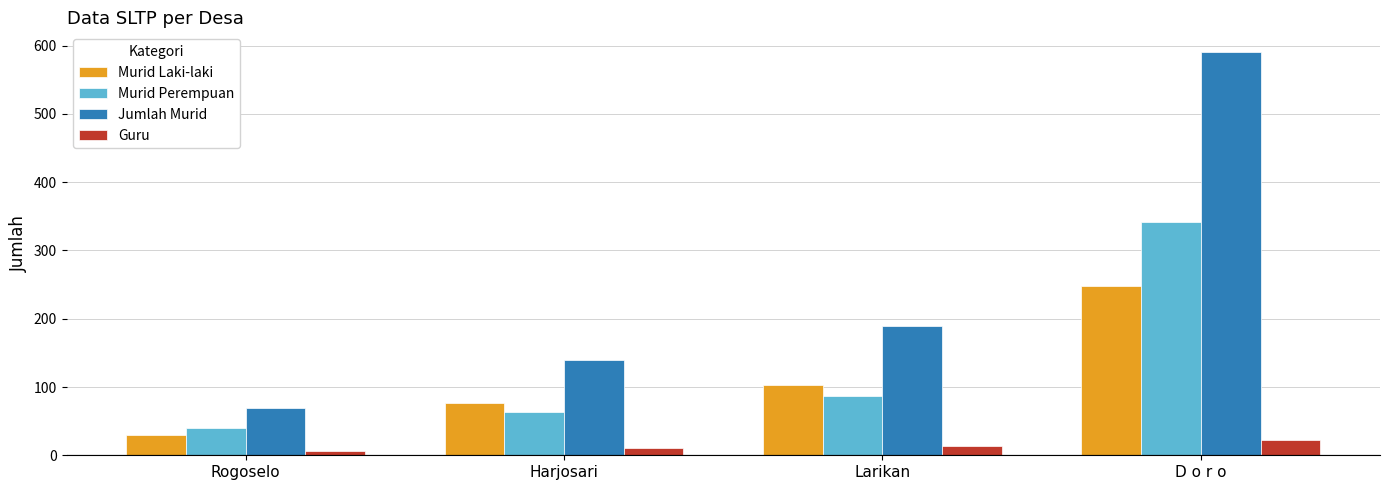

Where is Jumlah Murid nearest to the value 329?

Larikan